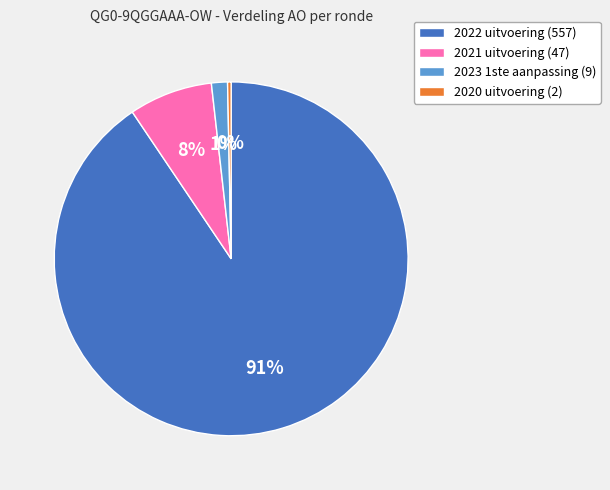

The 2020 uitvoering slice represents 0% of the pie. True or false?

True